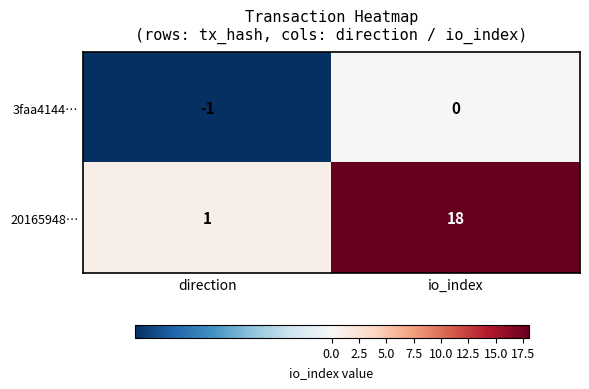

At io_index, list the series in order from smallest to largest.

3faa4144…, 20165948…